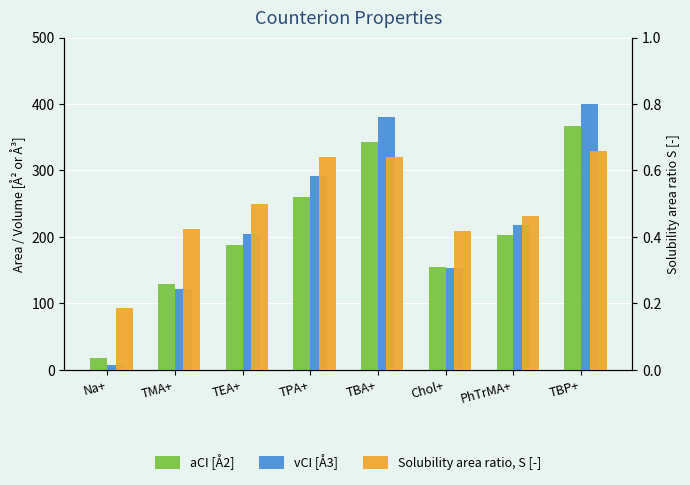

Which category has the lowest value in the aCI [Å2] series?

Na+